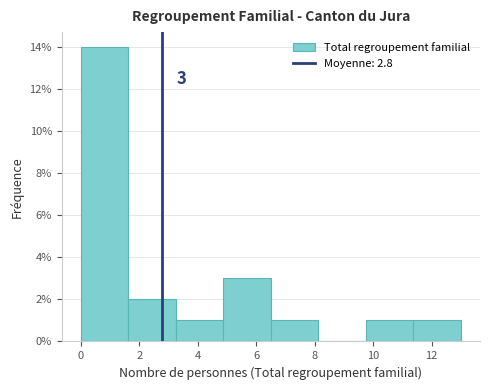

Which range on the x-axis has the tallest bar?

0.0 to 1.6